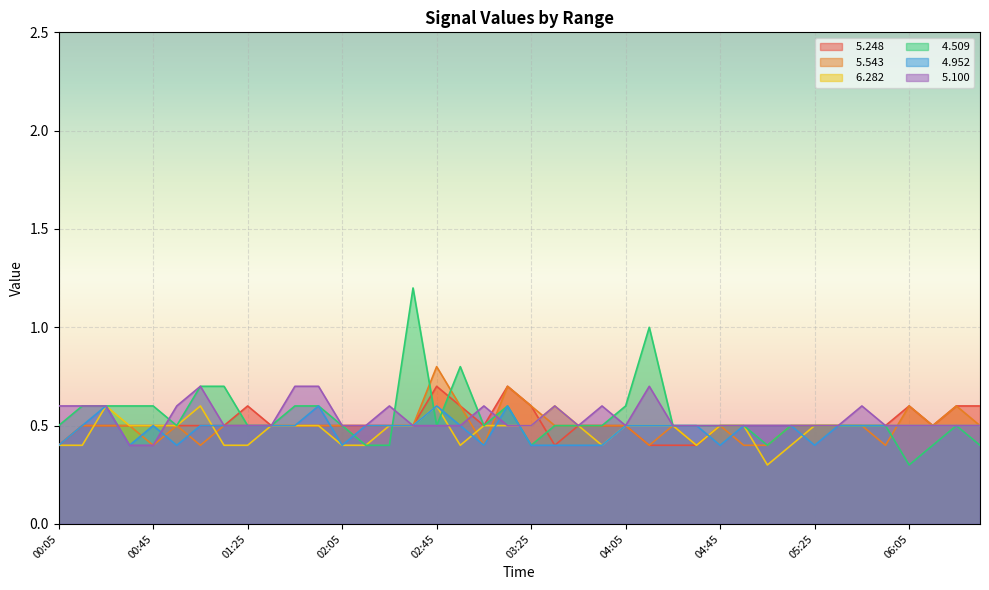

What is the highest value of the   5.248 series?

0.7